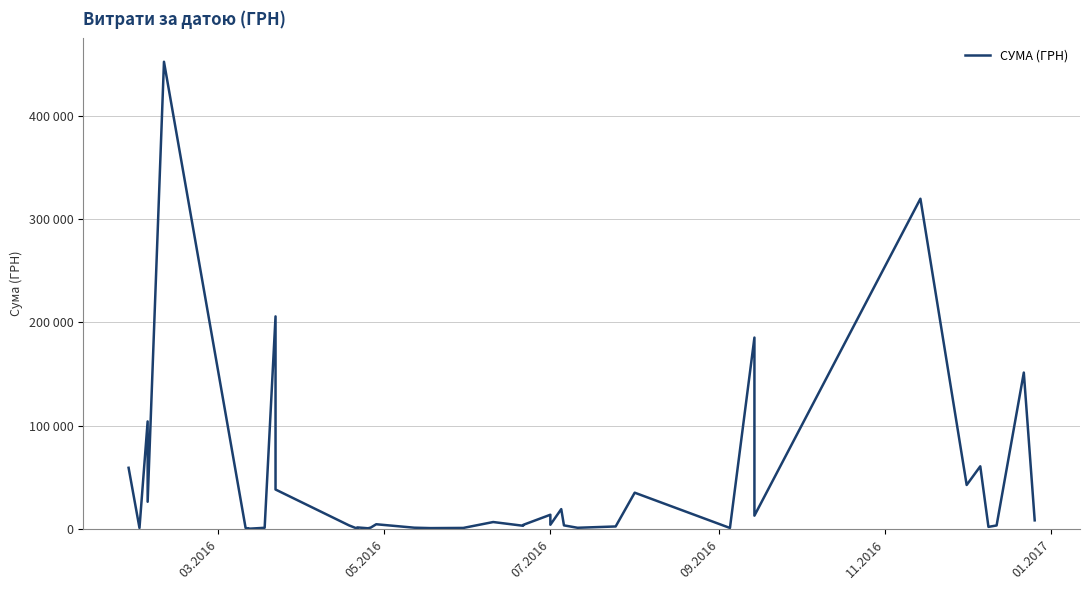

What is the sum of all values?

1785310.7